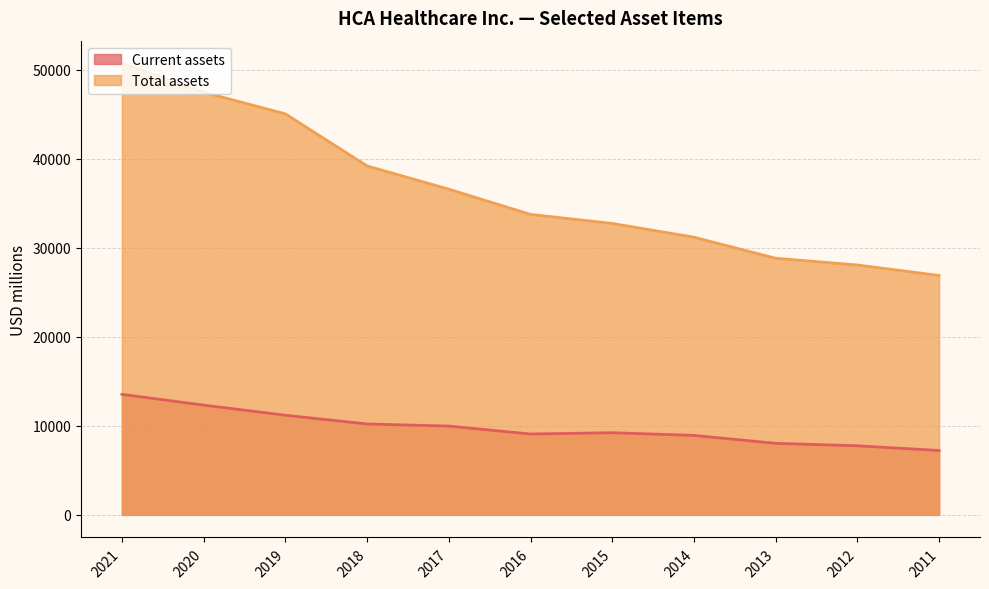

Reading left to right, transcribe all the data shown in this chart.

Current assets: 2021=13542	2020=12333	2019=11196	2018=10213	2017=9977	2016=9086	2015=9232	2014=8930	2013=8037	2012=7763	2011=7233
Total assets: 2021=50742	2020=47490	2019=45058	2018=39207	2017=36593	2016=33758	2015=32744	2014=31199	2013=28831	2012=28075	2011=26898